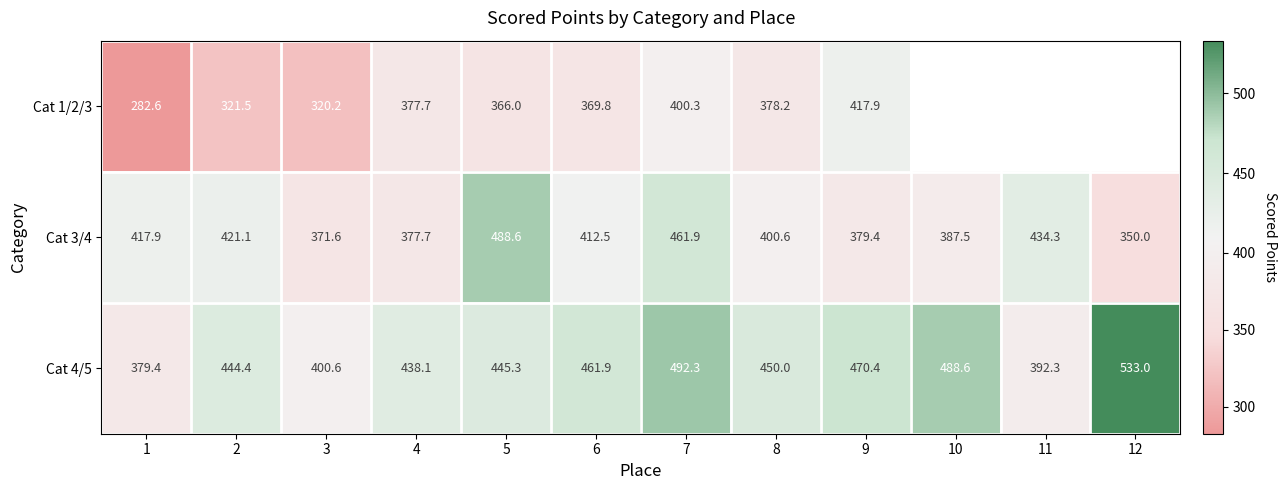

How many values in the Cat 3/4 series exceed 412?

6